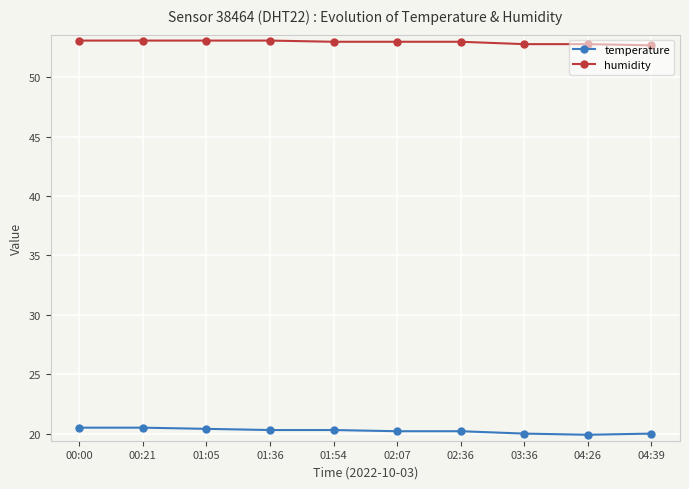

List the series in order of their peak value, highest first.

humidity, temperature